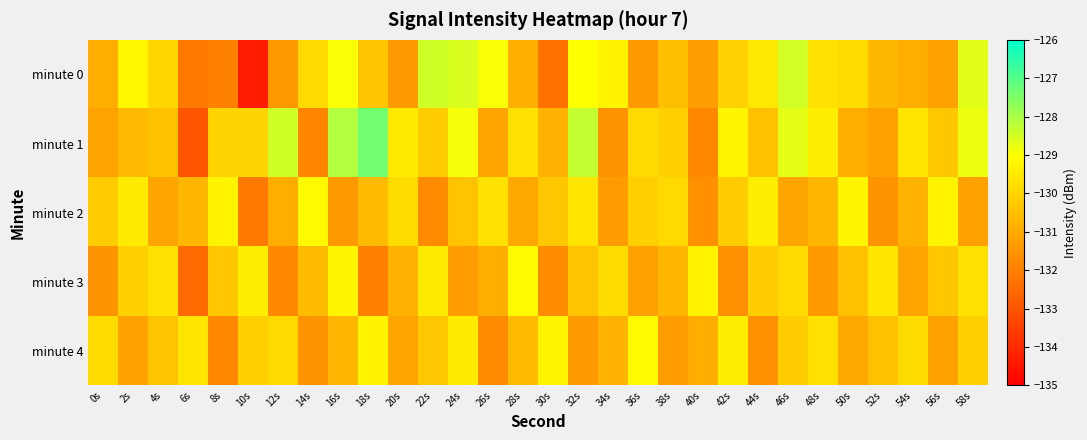

Reading right to left, transcribe all the data shown in this chart.

minute 0: 58s=-128.6	56s=-131.2	54s=-130.9	52s=-130.6	50s=-129.8	48s=-129.7	46s=-128.5	44s=-129.5	42s=-130.1	40s=-131.3	38s=-130.5	36s=-131.3	34s=-129.3	32s=-129.0	30s=-132.3	28s=-130.9	26s=-128.9	24s=-128.5	22s=-128.4	20s=-131.3	18s=-130.4	16s=-129.0	14s=-129.9	12s=-131.4	10s=-134.3	8s=-132.0	6s=-132.1	4s=-130.0	2s=-129.2	0s=-130.9
minute 1: 58s=-128.8	56s=-130.3	54s=-129.6	52s=-131.2	50s=-130.9	48s=-129.4	46s=-128.7	44s=-130.5	42s=-129.2	40s=-131.8	38s=-130.1	36s=-129.9	34s=-131.5	32s=-128.3	30s=-130.8	28s=-129.7	26s=-131.1	24s=-128.9	22s=-130.2	20s=-129.5	18s=-127.3	16s=-128.1	14s=-131.9	12s=-128.4	10s=-130.0	8s=-130.0	6s=-133.0	4s=-130.4	2s=-130.6	0s=-131.1
minute 2: 58s=-131.2	56s=-129.3	54s=-130.8	52s=-131.5	50s=-129.2	48s=-130.7	46s=-131.1	44s=-129.4	42s=-130.2	40s=-131.6	38s=-129.9	36s=-130.1	34s=-131.3	32s=-129.6	30s=-130.3	28s=-131.0	26s=-129.7	24s=-130.4	22s=-131.7	20s=-129.8	18s=-130.6	16s=-131.4	14s=-129.1	12s=-130.9	10s=-132.1	8s=-129.3	6s=-130.7	4s=-131.1	2s=-129.5	0s=-130.2
minute 3: 58s=-129.7	56s=-130.3	54s=-131.1	52s=-129.6	50s=-130.5	48s=-131.4	46s=-129.9	44s=-130.2	42s=-131.6	40s=-129.3	38s=-130.7	36s=-131.2	34s=-129.8	32s=-130.4	30s=-131.7	28s=-129.1	26s=-130.9	24s=-131.3	22s=-129.5	20s=-130.8	18s=-132.0	16s=-129.2	14s=-130.6	12s=-131.8	10s=-129.4	8s=-130.3	6s=-132.5	4s=-129.7	2s=-130.1	0s=-131.5
minute 4: 58s=-130.1	56s=-131.2	54s=-129.8	52s=-130.5	50s=-131.0	48s=-129.7	46s=-130.2	44s=-131.6	42s=-129.4	40s=-130.9	38s=-131.3	36s=-129.1	34s=-130.8	32s=-131.4	30s=-129.2	28s=-130.6	26s=-131.7	24s=-129.5	22s=-130.3	20s=-131.1	18s=-129.3	16s=-130.7	14s=-131.5	12s=-129.9	10s=-130.1	8s=-131.8	6s=-129.6	4s=-130.4	2s=-131.2	0s=-129.8